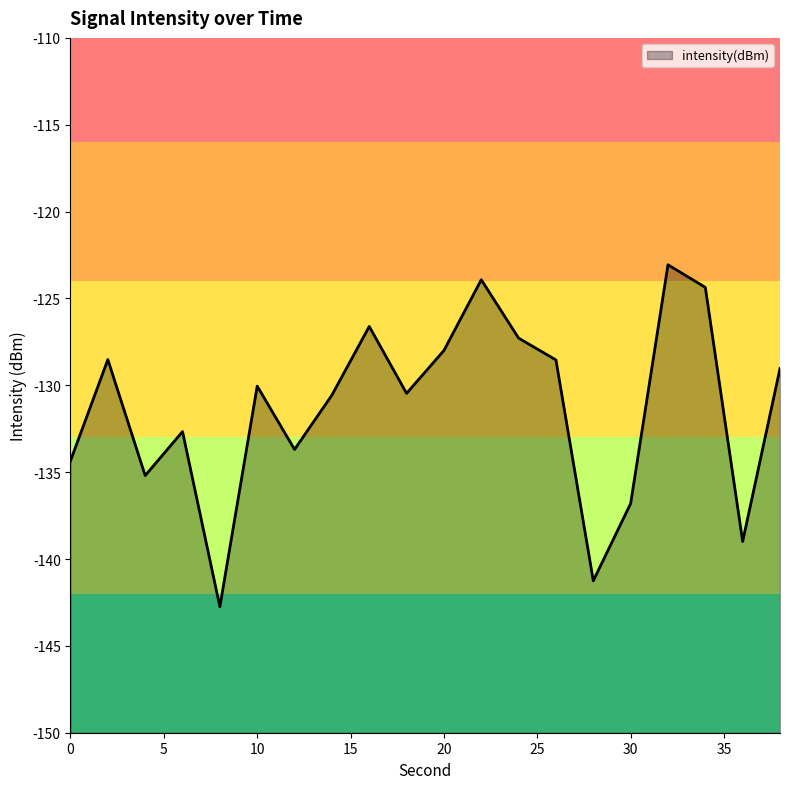

What is the greatest value displayed?

-123.1